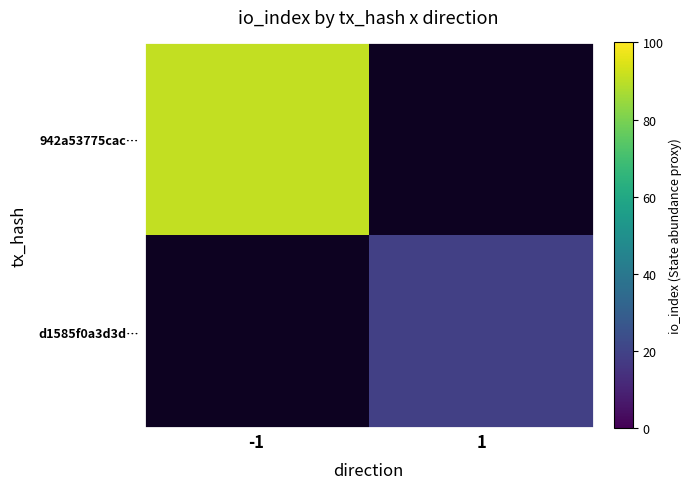

At how many categories does at least one series exceed 81?

1